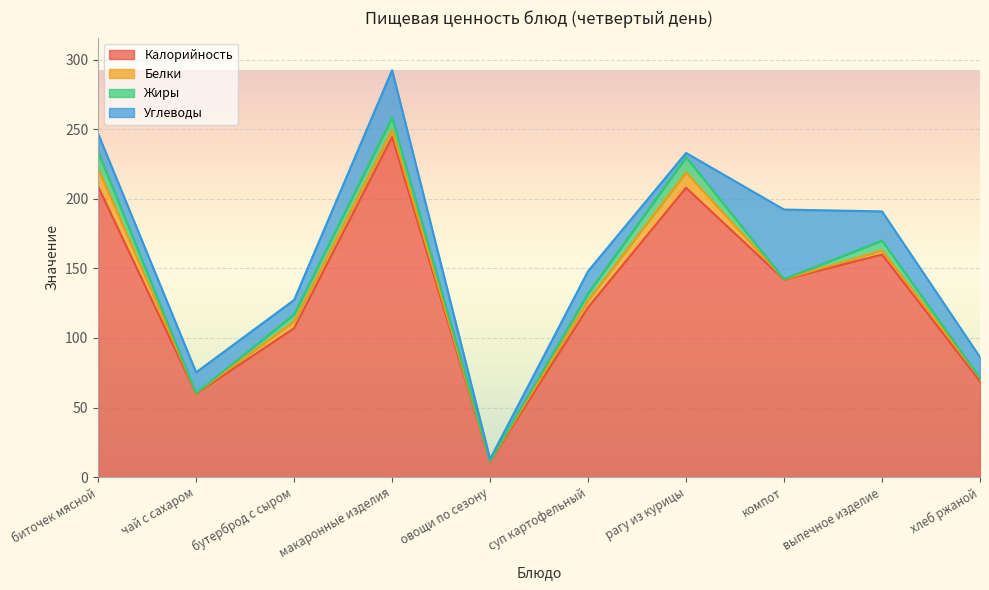

How many values in the Жиры series are below 5?

4